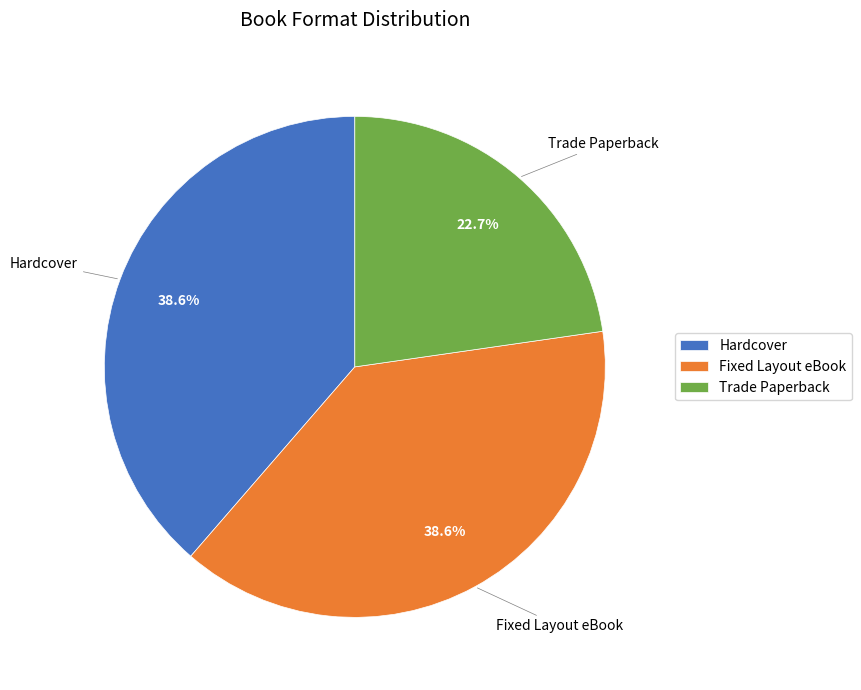

Count the number of slices in the pie.

3